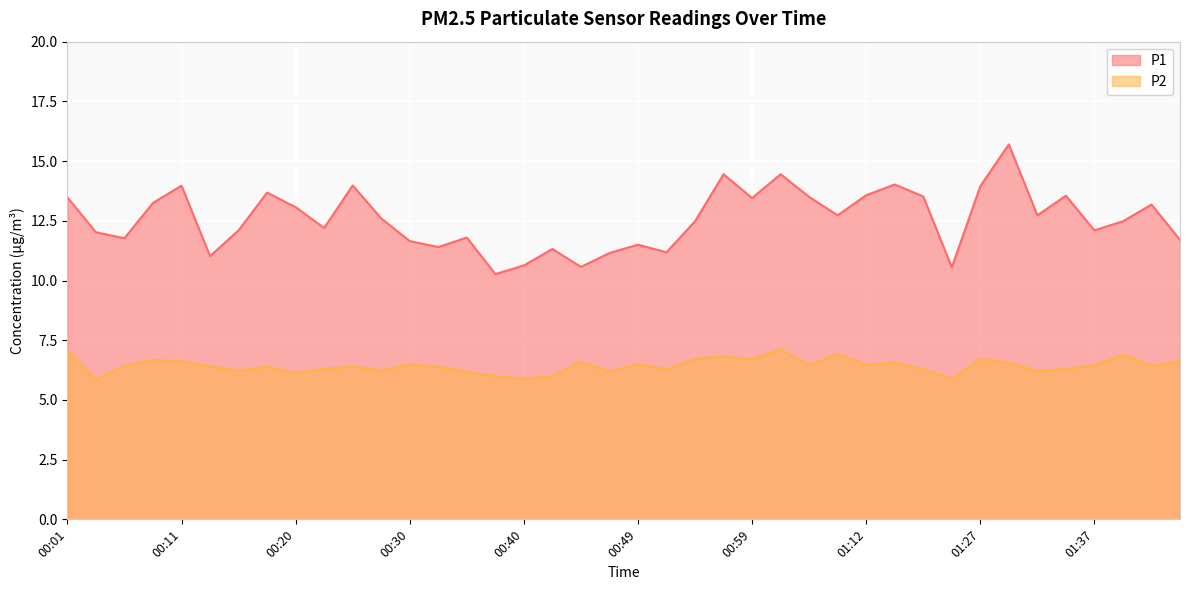

Does the chart display data point markers on the line(s)?

No